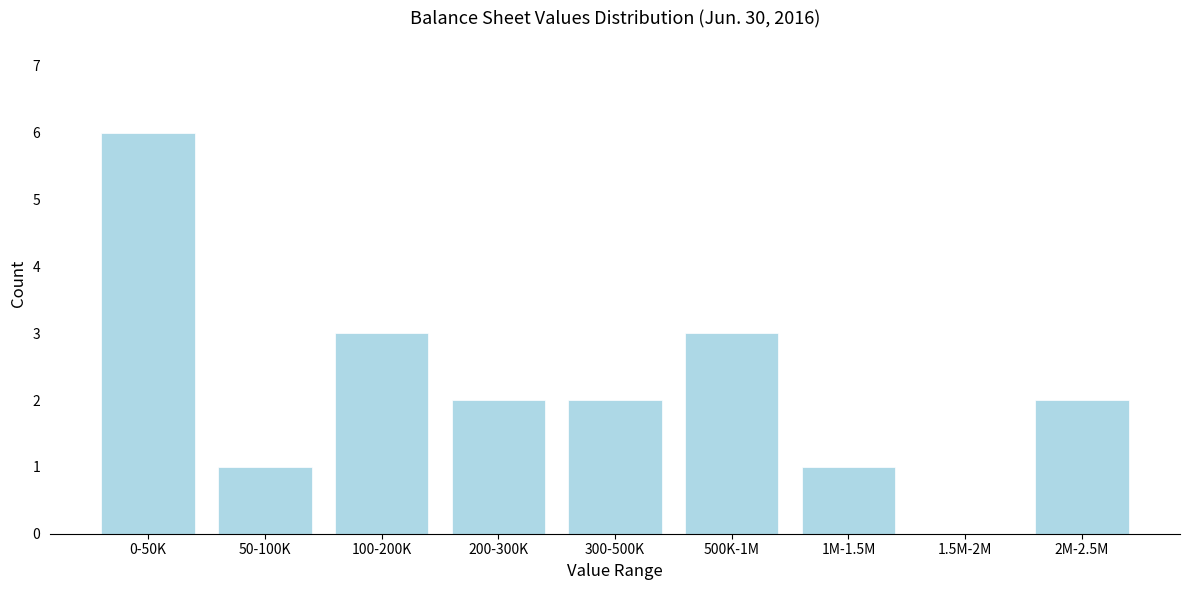

Reading left to right, what are all the values shown in this chart?

0-50K=6	50-100K=1	100-200K=3	200-300K=2	300-500K=2	500K-1M=3	1M-1.5M=1	1.5M-2M=0	2M-2.5M=2